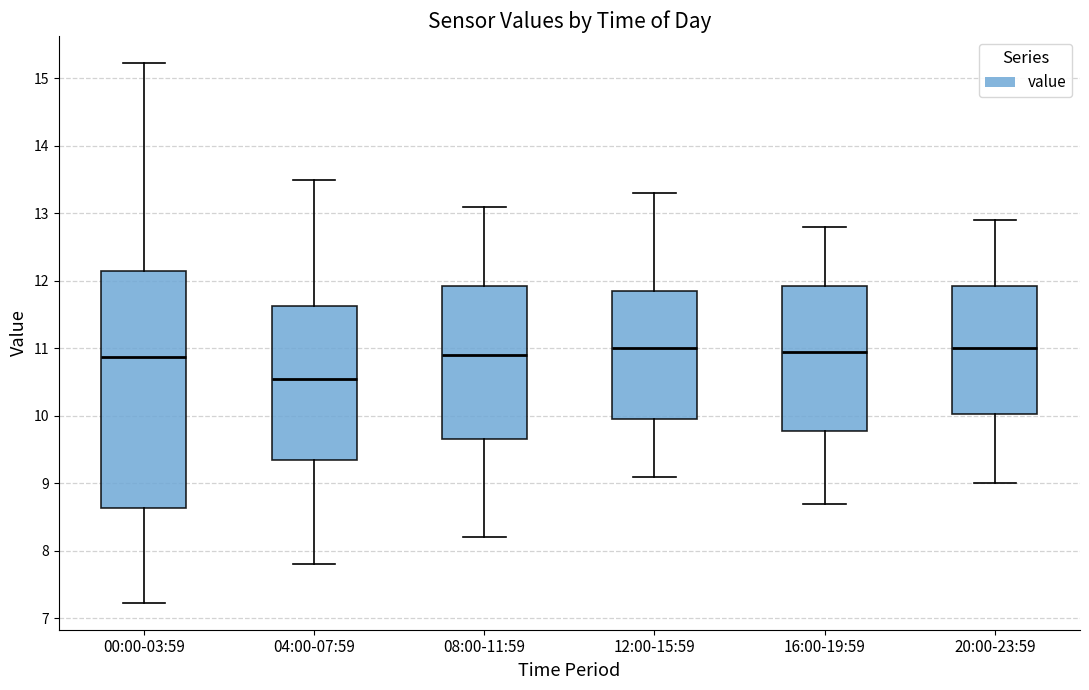

Which box is the tallest, from its lower edge to its upper edge?

00:00-03:59